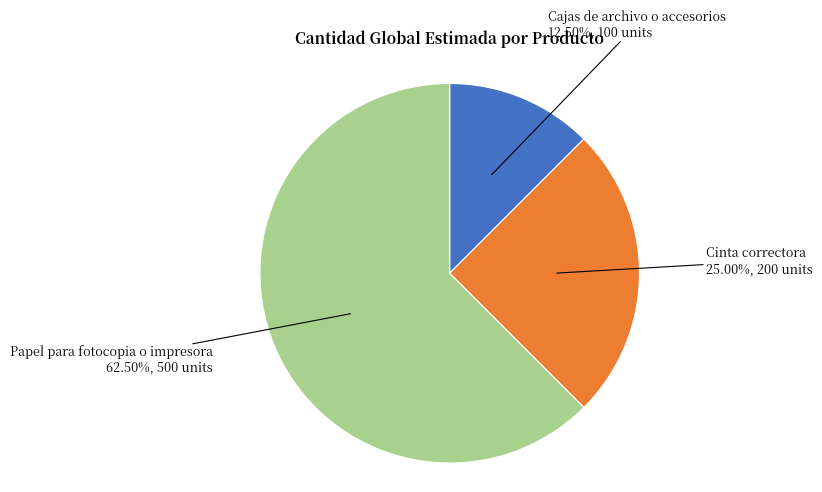

Do Papel para fotocopia o impresora and Cajas de archivo o accesorios together represent more than half of the pie?

Yes